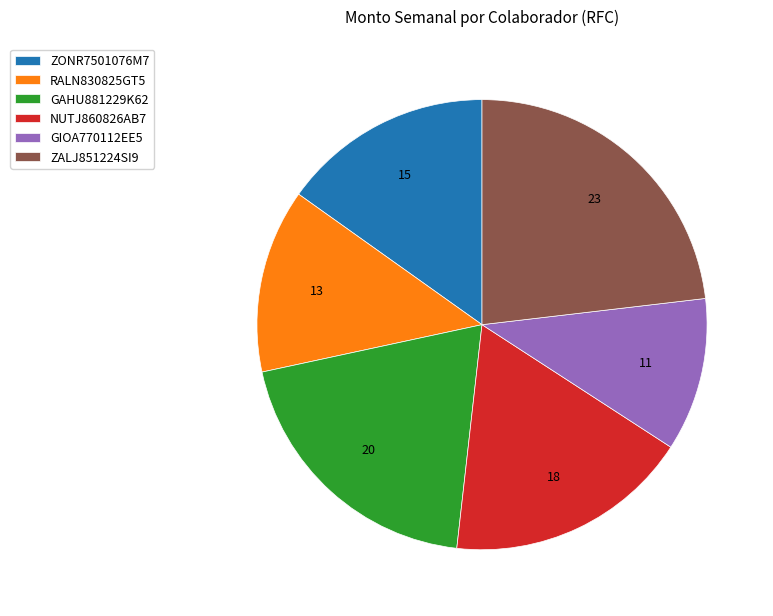

How many segments does this pie chart have?

6